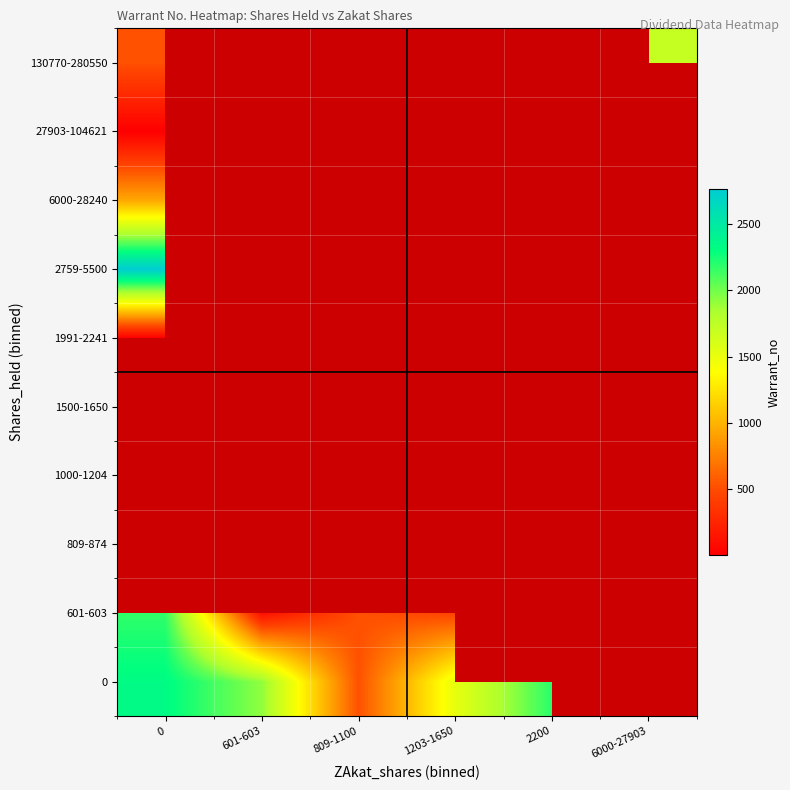

The value of 0 at 601-603 is 1917.0. True or false?

True